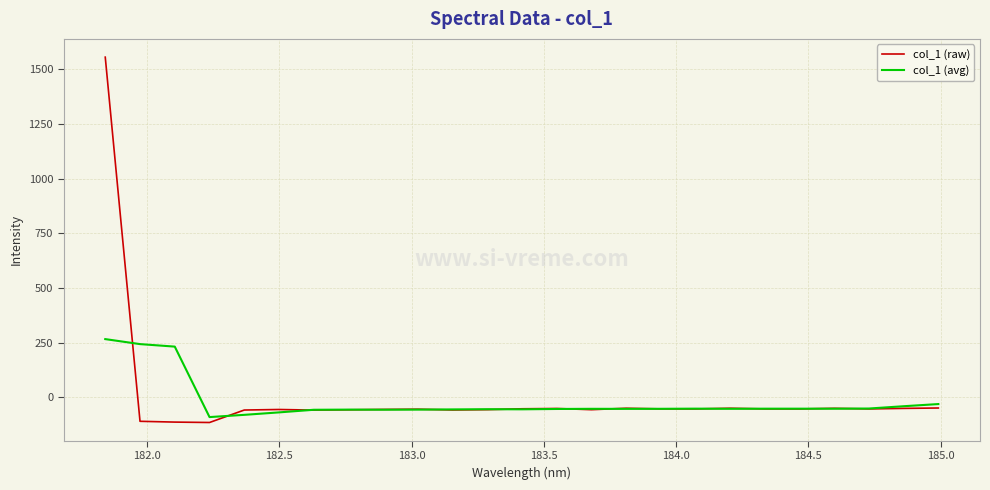

How many values in the col_1 (raw) series are below -52?

17